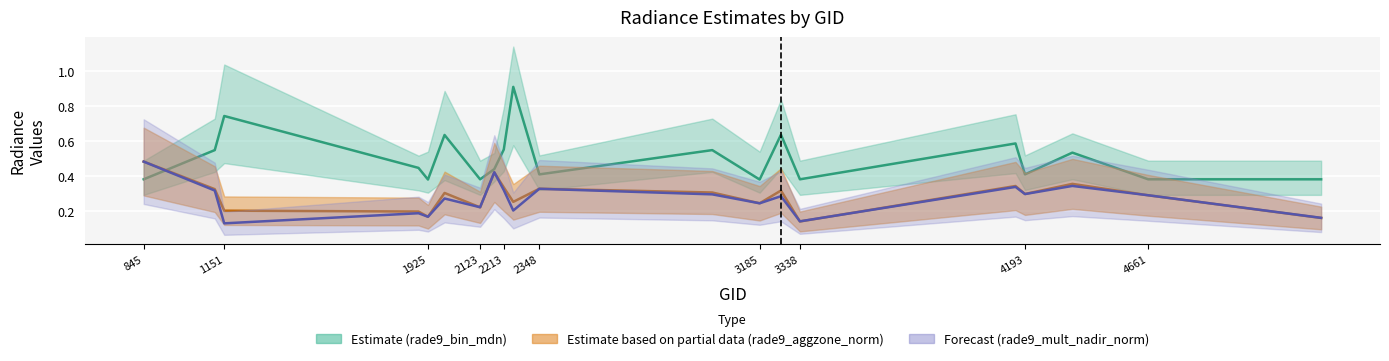

What is the label of the 2nd point from the left?

1151